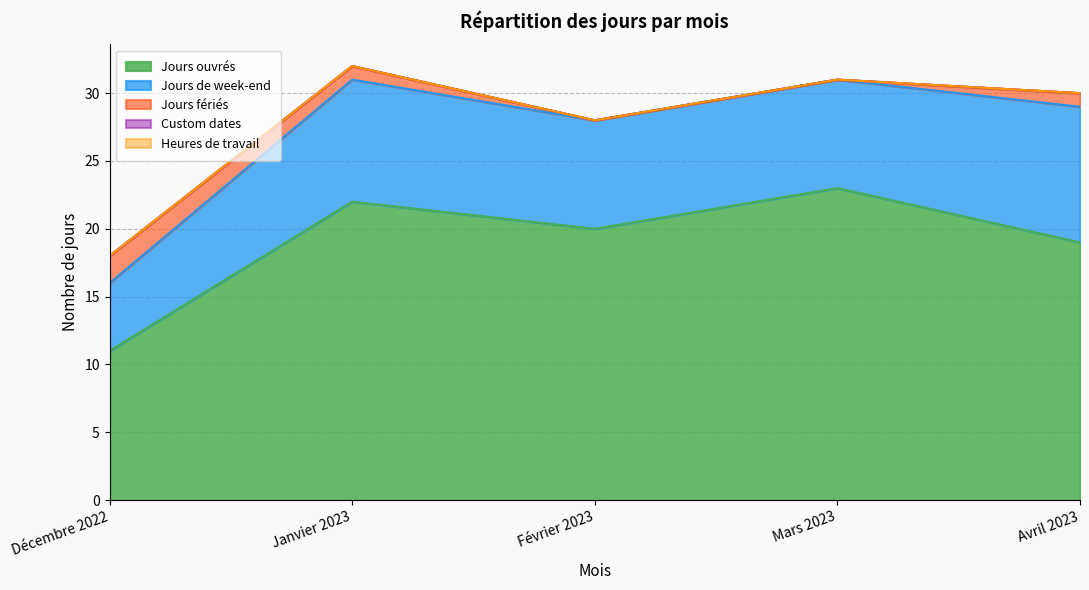

Is it true that Jours de week-end equals 8 at Février 2023?

True